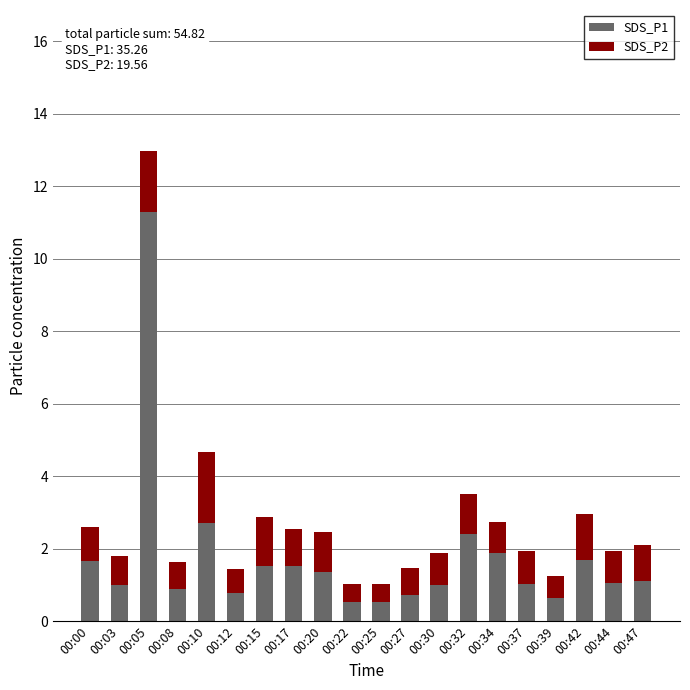

What is the sum of all SDS_P1 values?

35.3